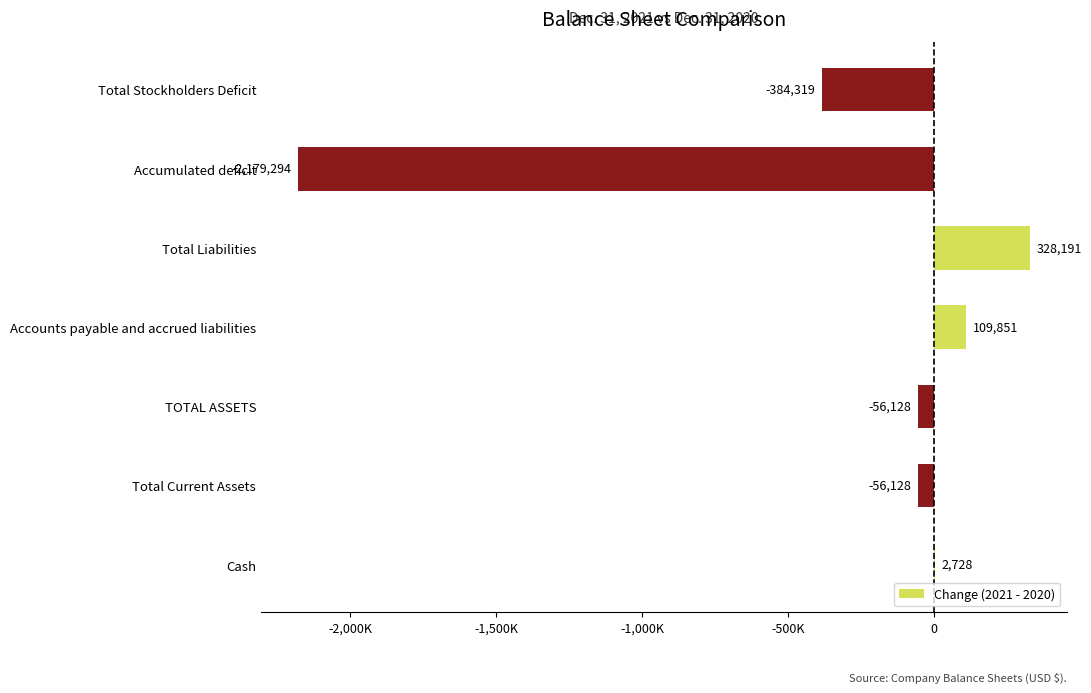

How many values are above zero?

3